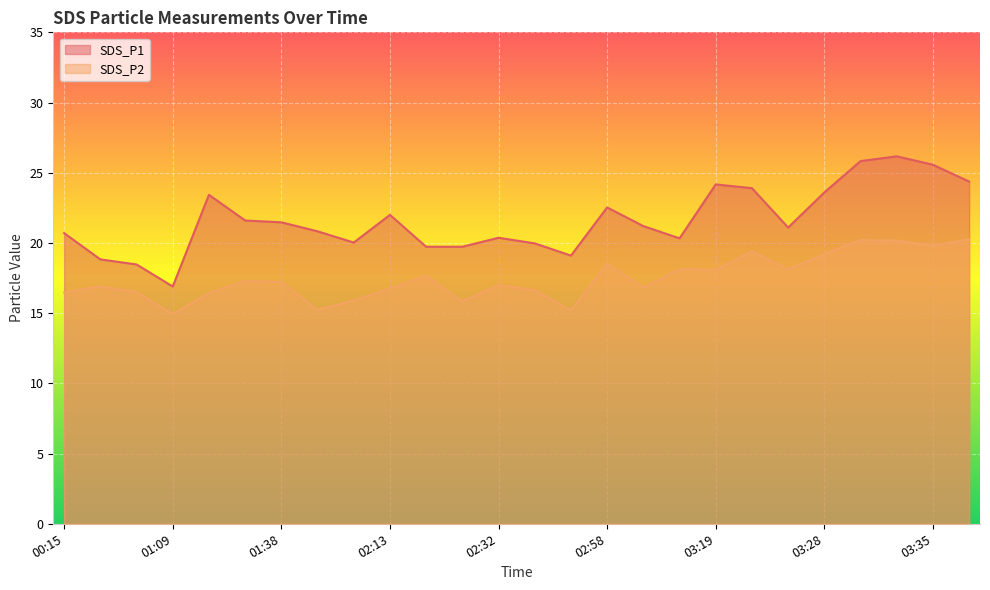

Reading left to right, transcribe all the data shown in this chart.

SDS_P1: 00:15=20.7	00:54=18.8	00:58=18.5	01:09=16.9	01:15=23.4	01:25=21.6	01:38=21.5	01:59=20.8	02:06=20.0	02:13=22.0	02:16=19.7	02:26=19.7	02:32=20.4	02:39=20.0	02:55=19.1	02:58=22.5	03:07=21.2	03:14=20.3	03:19=24.2	03:22=23.9	03:25=21.1	03:28=23.6	03:30=25.8	03:33=26.2	03:35=25.6	03:38=24.4
SDS_P2: 00:15=16.5	00:54=16.9	00:58=16.5	01:09=14.9	01:15=16.4	01:25=17.3	01:38=17.2	01:59=15.2	02:06=15.9	02:13=16.7	02:16=17.7	02:26=15.8	02:32=17.0	02:39=16.6	02:55=15.2	02:58=18.5	03:07=16.8	03:14=18.1	03:19=18.1	03:22=19.4	03:25=18.1	03:28=19.2	03:30=20.2	03:33=20.2	03:35=19.8	03:38=20.3